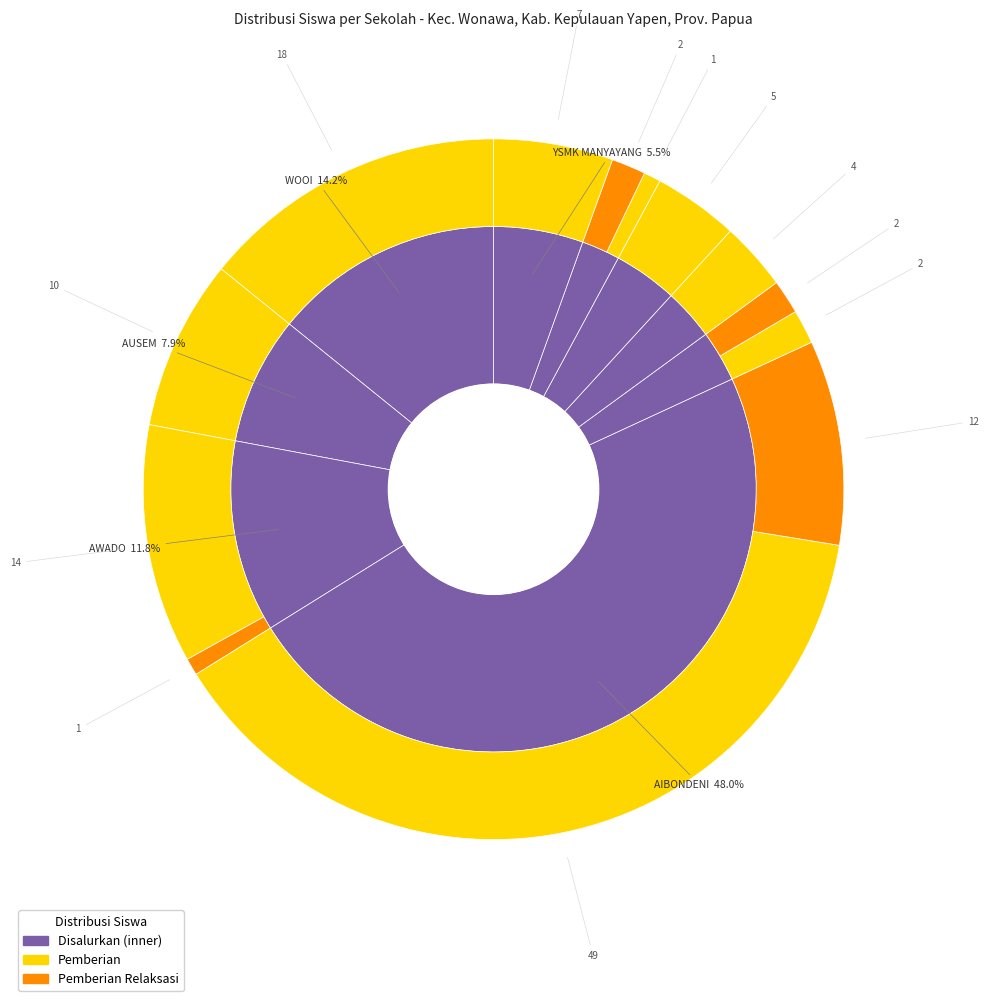

How many slices are in this pie chart?

9